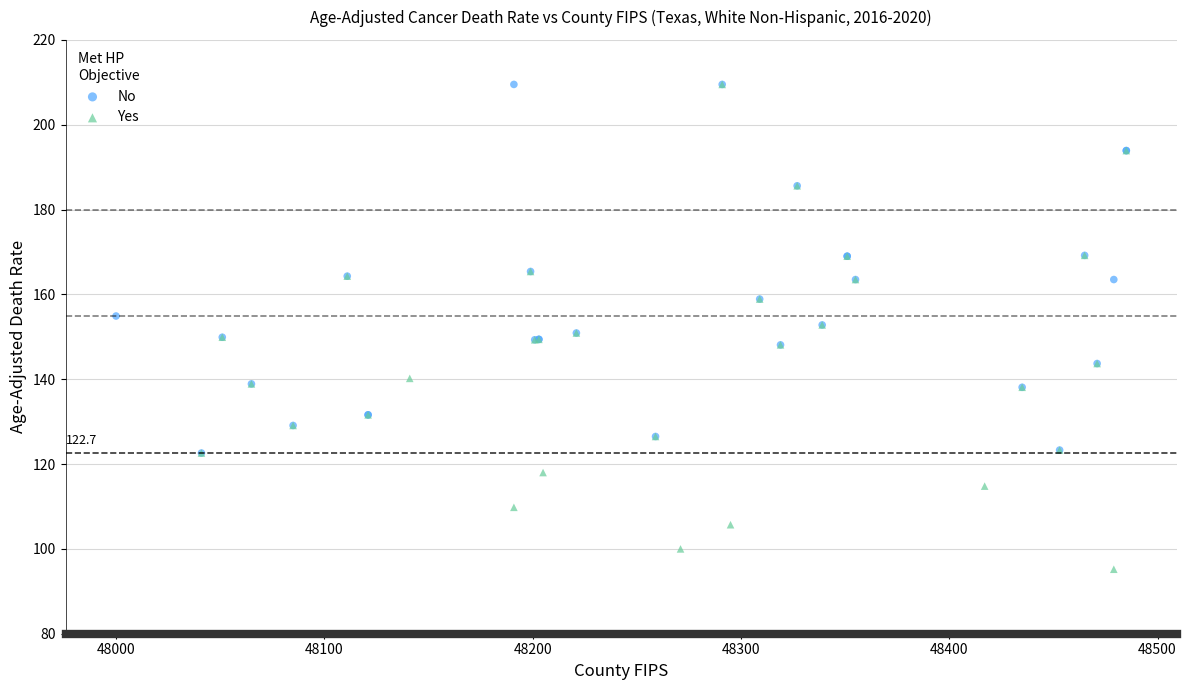

Which series reaches the minimum Y coordinate?

Yes